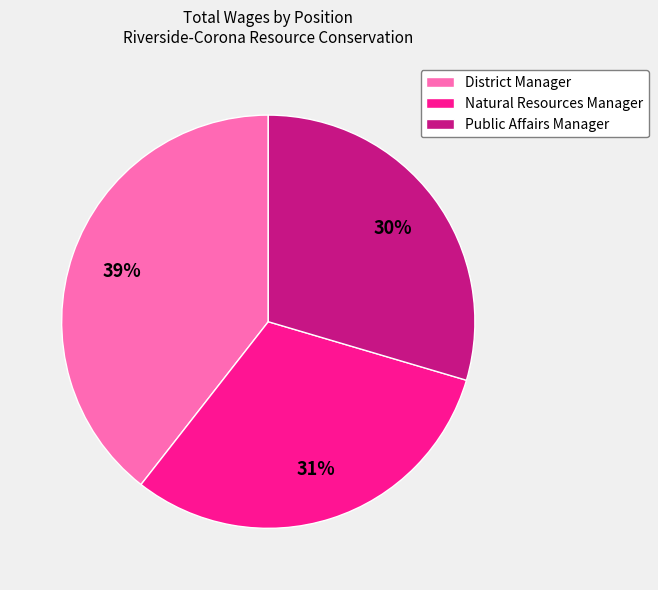

Do District Manager and Public Affairs Manager together represent more than half of the pie?

Yes